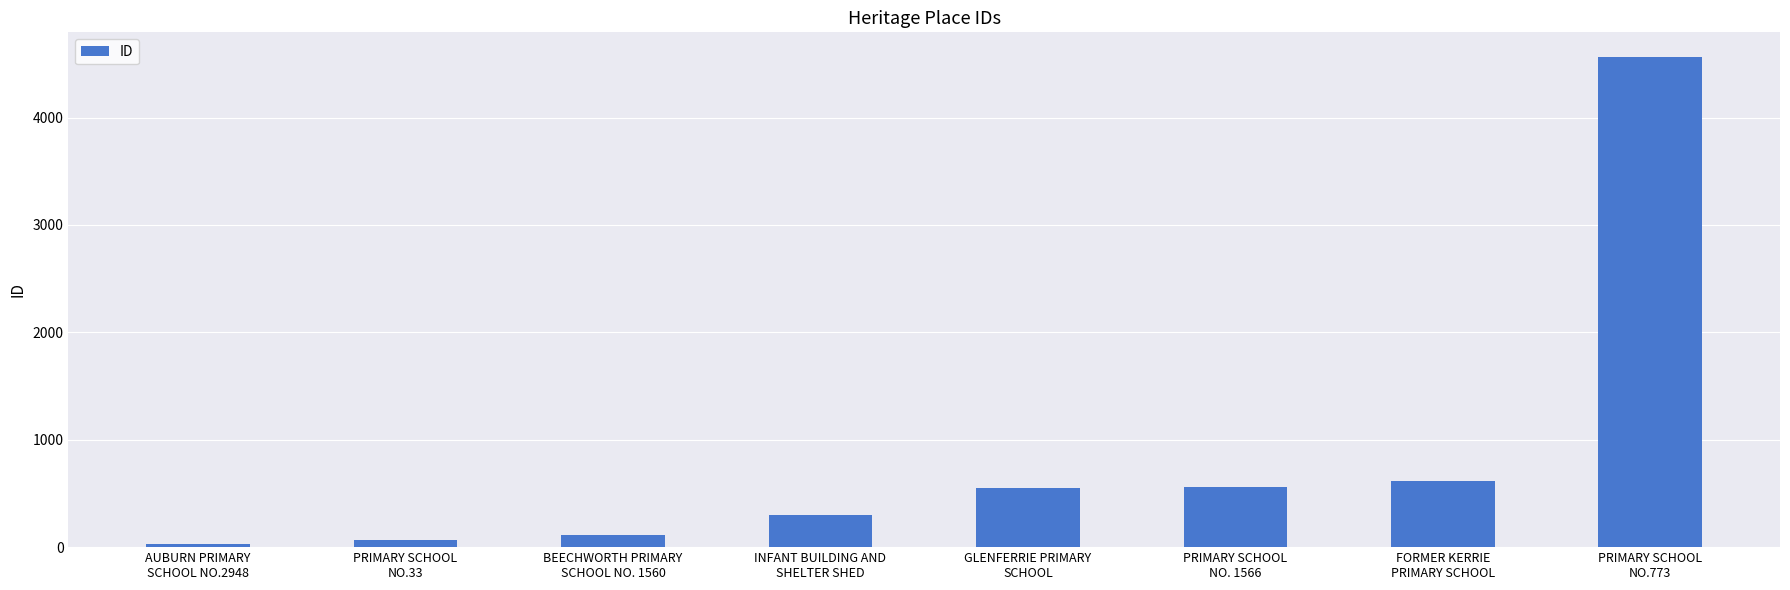

True or false: the data shows 1964 at PRIMARY SCHOOL
NO.773.

False